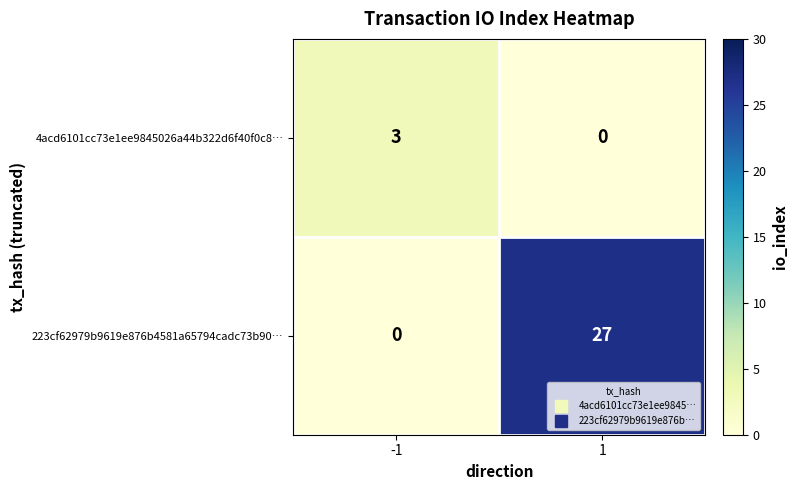

Reading right to left, extract all data points from this chart.

4acd6101cc73e1ee9845026a44b322d6f40f0c8…: 0	3
223cf62979b9619e876b4581a65794cadc73b90…: 27	0